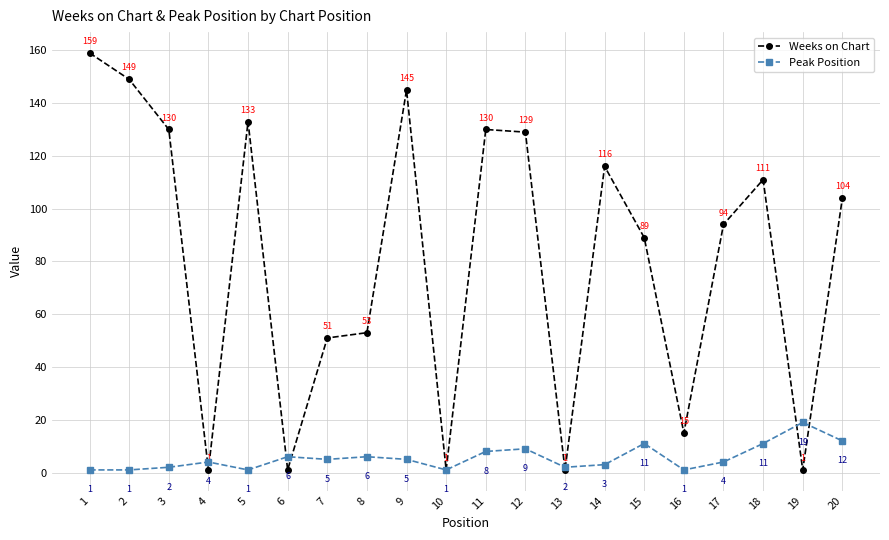

What is the value of the Weeks on Chart point at the 7th from the left?

51